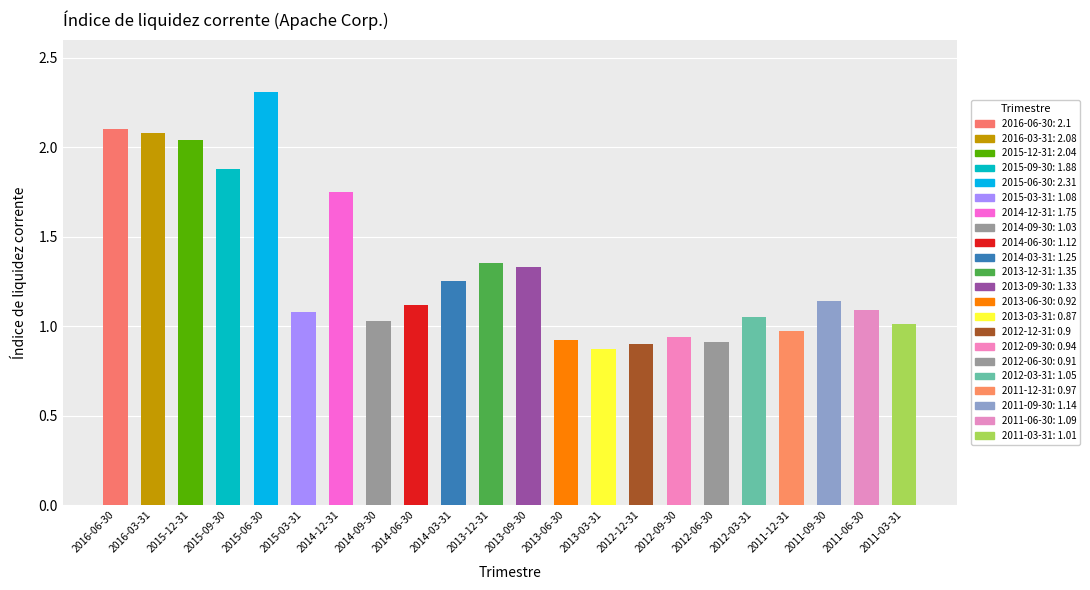

Is it true that the value at 2011-03-31 is 1.0?

True